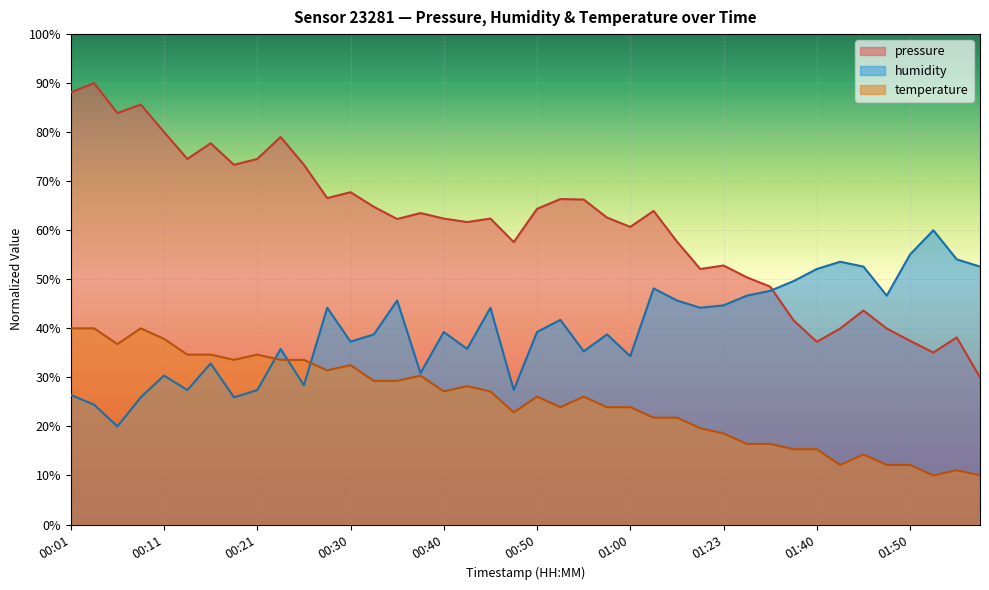

In temperature, how many points are higher than both neighbors (excluding endpoints)?

9